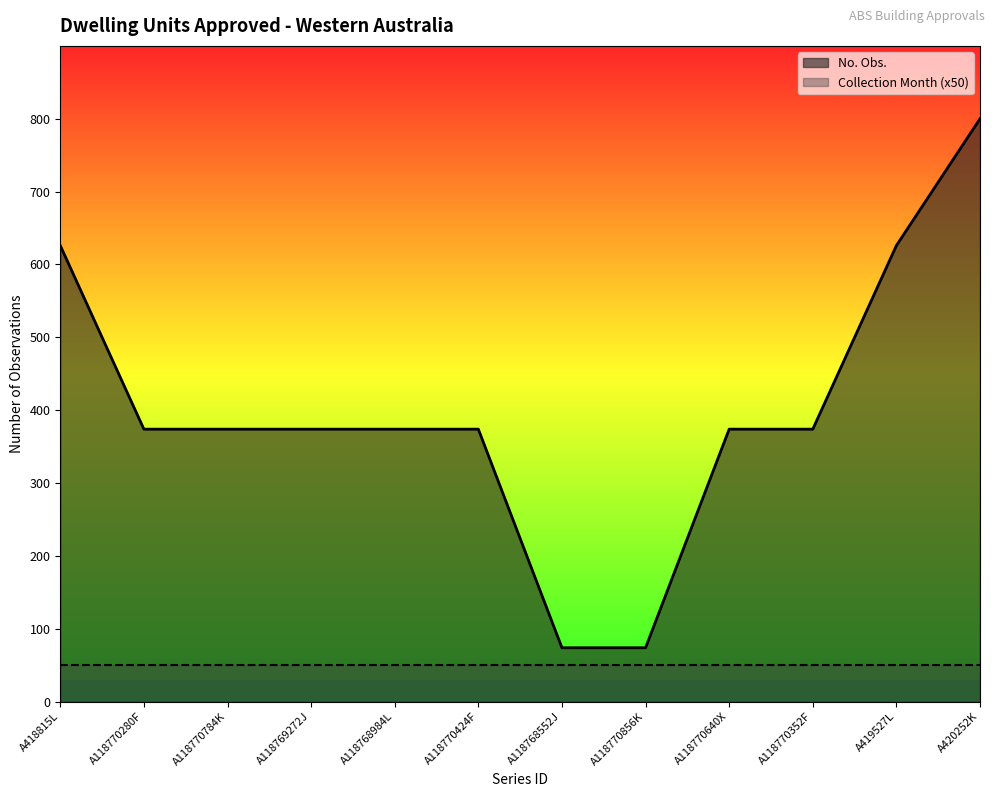

Rank the categories by value from lowest to highest.

A118768552J, A118770856K, A118770280F, A118770784K, A118769272J, A118768984L, A118770424F, A118770640X, A118770352F, A418815L, A419527L, A420252K